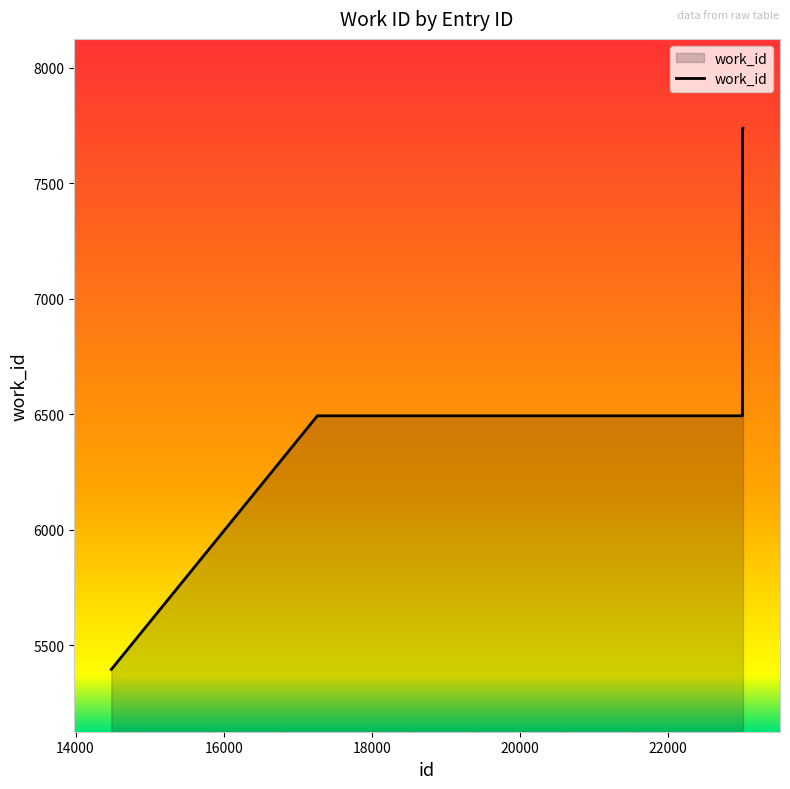

What is the greatest value displayed?

7738